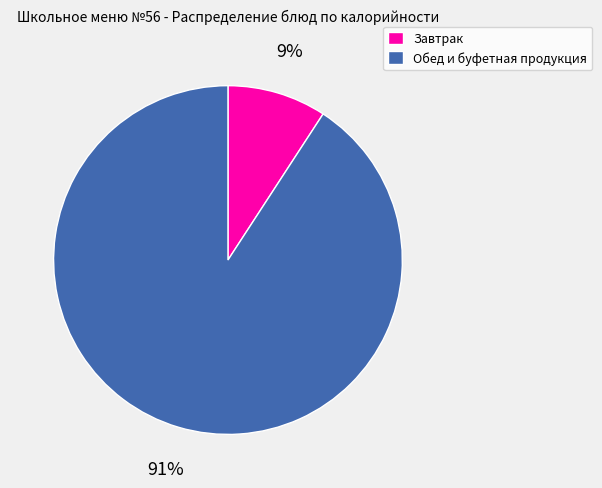

Is there a majority slice in this chart?

Yes